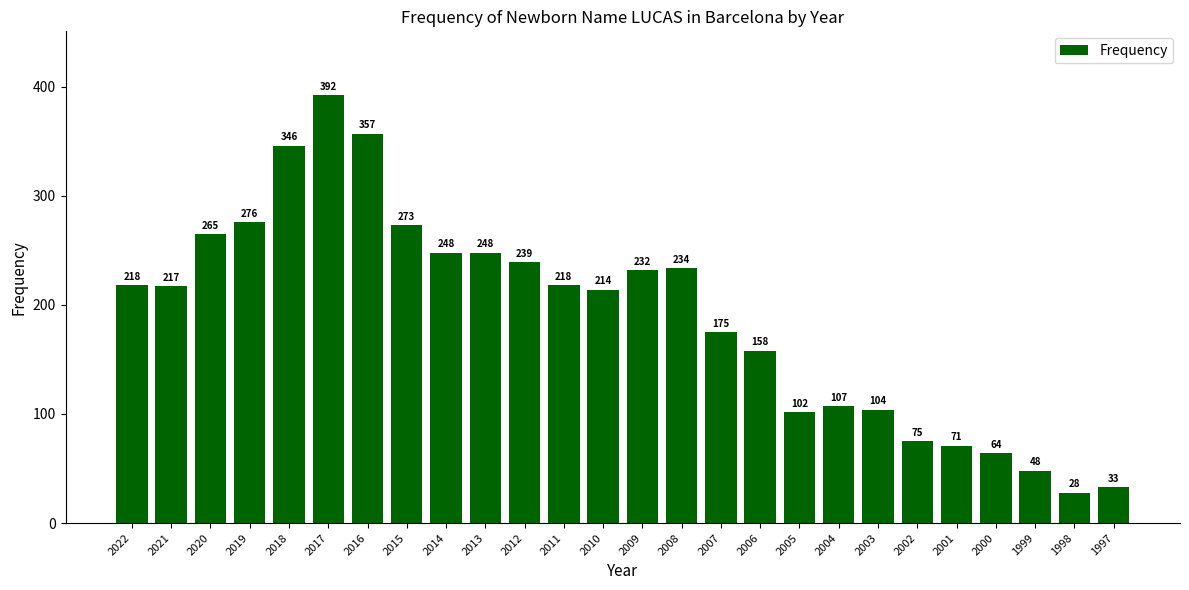

How many data points are less than 218?

13